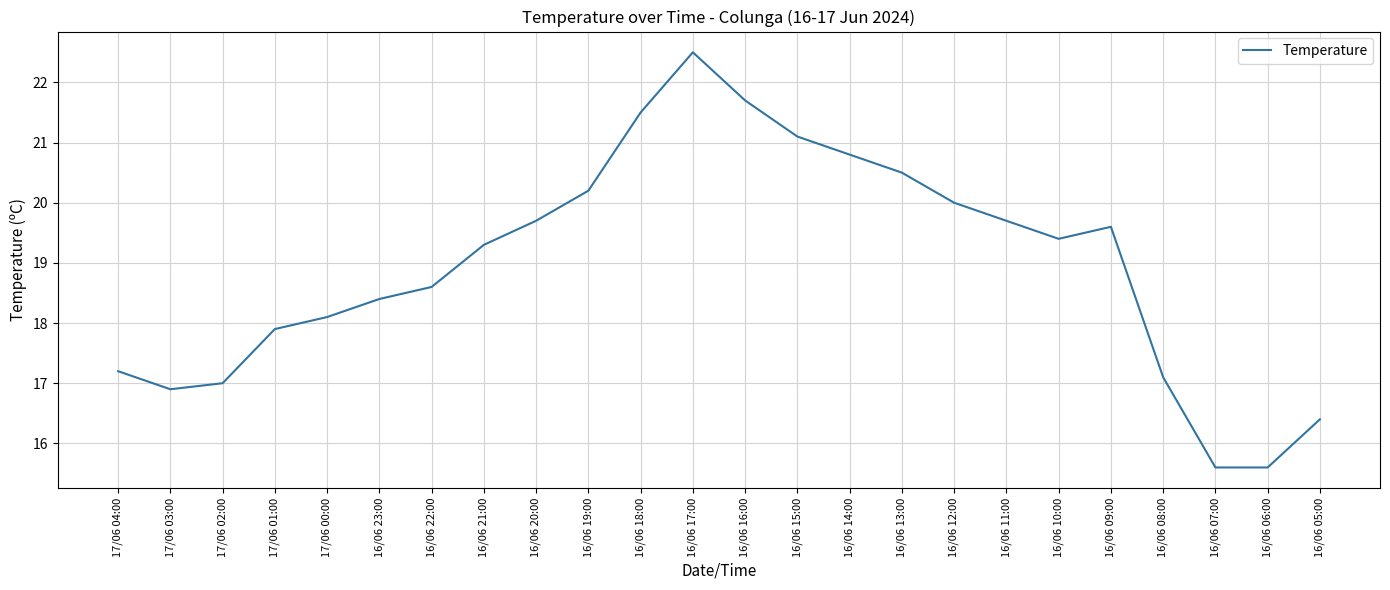

What position from the right is 16/06 10:00?

6